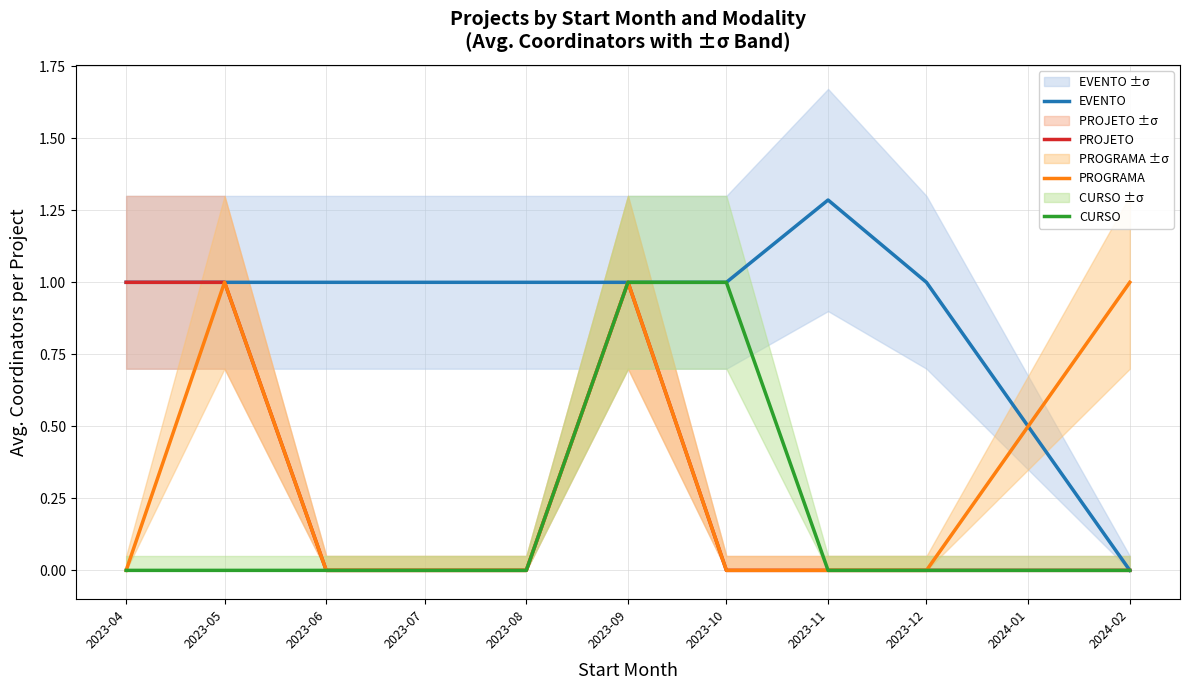

Is this an area chart (filled region under the line)?

No